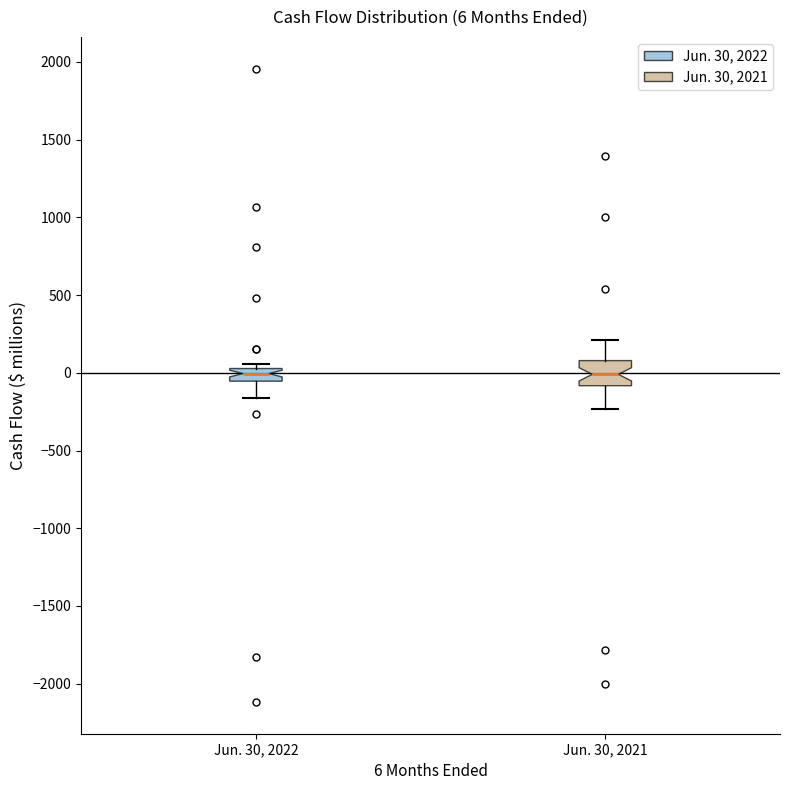

Which box is the tallest, from its lower edge to its upper edge?

Jun. 30, 2021